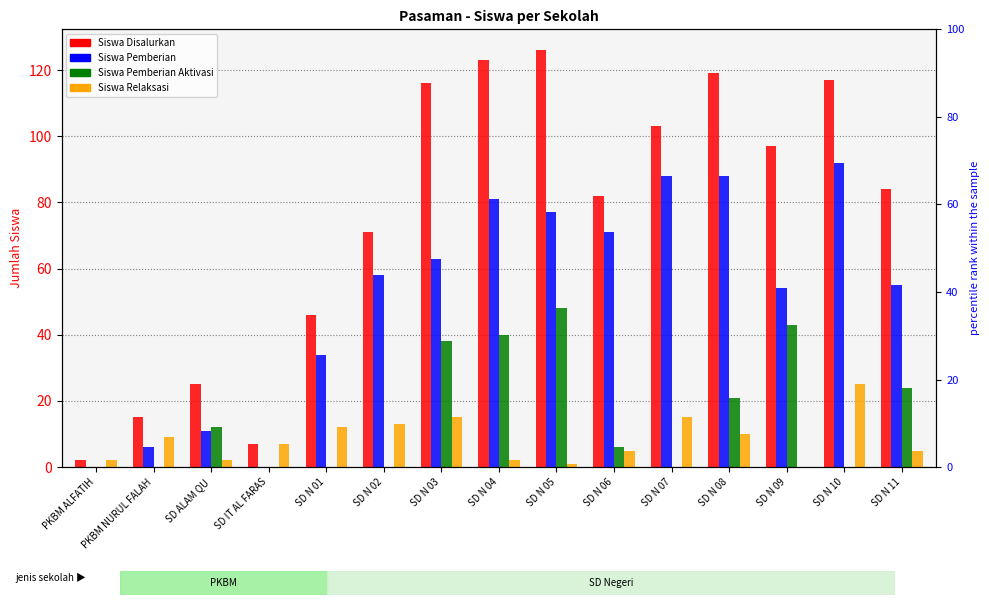

Reading left to right, what are all the values shown in this chart?

Siswa Disalurkan: 2	15	25	7	46	71	116	123	126	82	103	119	97	117	84
Siswa Pemberian: 0	6	11	0	34	58	63	81	77	71	88	88	54	92	55
Siswa Pemberian Aktivasi: 0	0	12	0	0	0	38	40	48	6	0	21	43	0	24
Siswa Relaksasi: 2	9	2	7	12	13	15	2	1	5	15	10	0	25	5